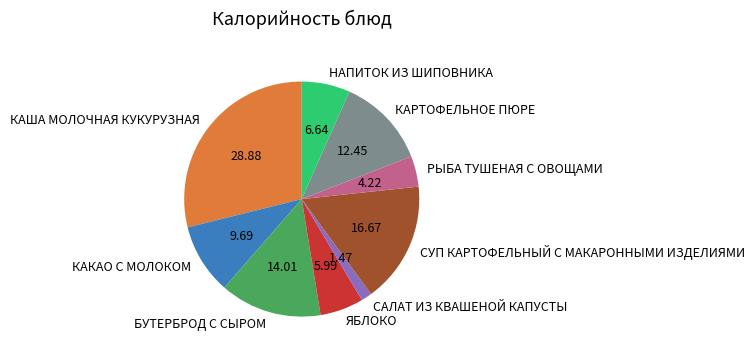

Rank the categories by value from lowest to highest.

САЛАТ ИЗ КВАШЕНОЙ КАПУСТЫ, РЫБА ТУШЕНАЯ С ОВОЩАМИ, ЯБЛОКО, НАПИТОК ИЗ ШИПОВНИКА, КАКАО С МОЛОКОМ, КАРТОФЕЛЬНОЕ ПЮРЕ, БУТЕРБРОД С СЫРОМ, СУП КАРТОФЕЛЬНЫЙ С МАКАРОННЫМИ ИЗДЕЛИЯМИ, КАША МОЛОЧНАЯ КУКУРУЗНАЯ